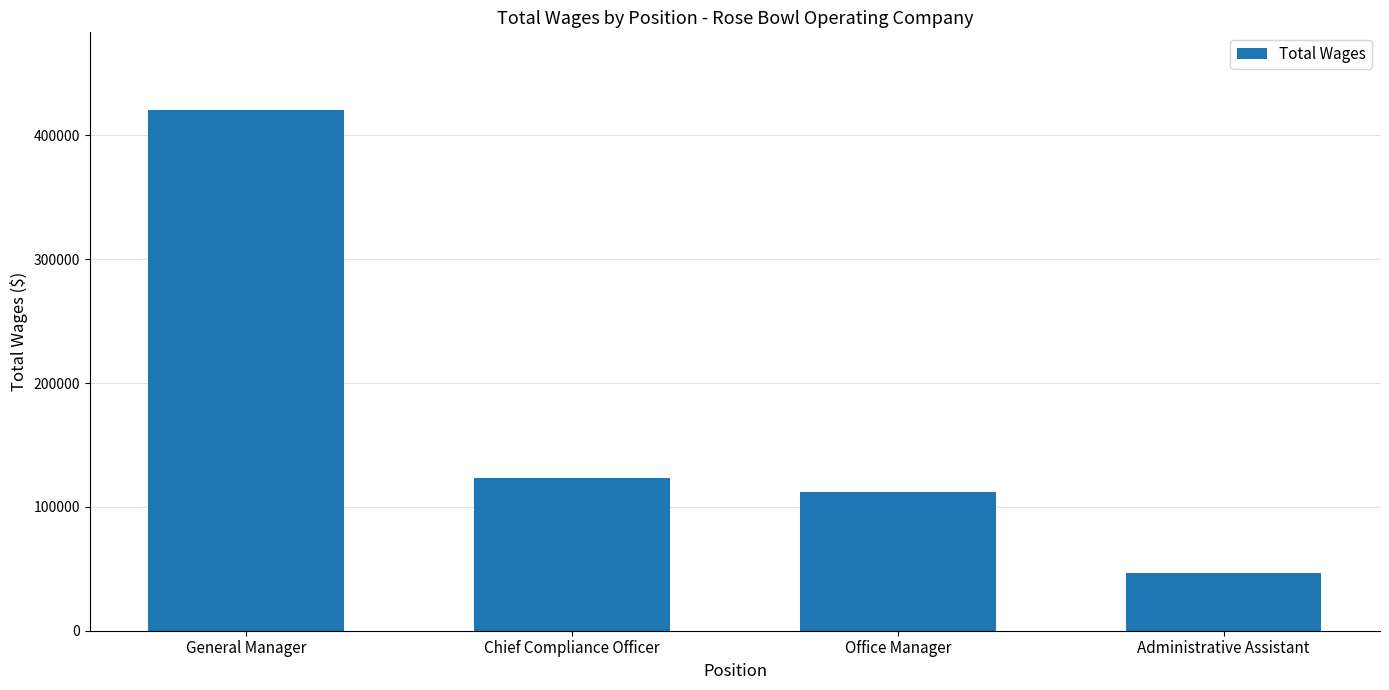

What is the change in value from Chief Compliance Officer to Office Manager?

-11393